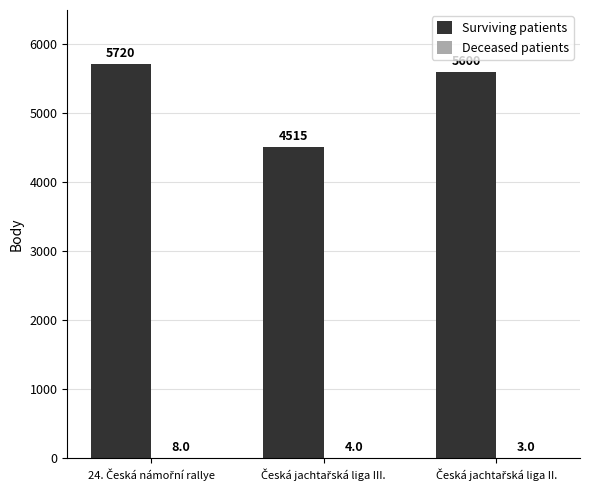

What is the highest value of the Surviving patients series?

5720